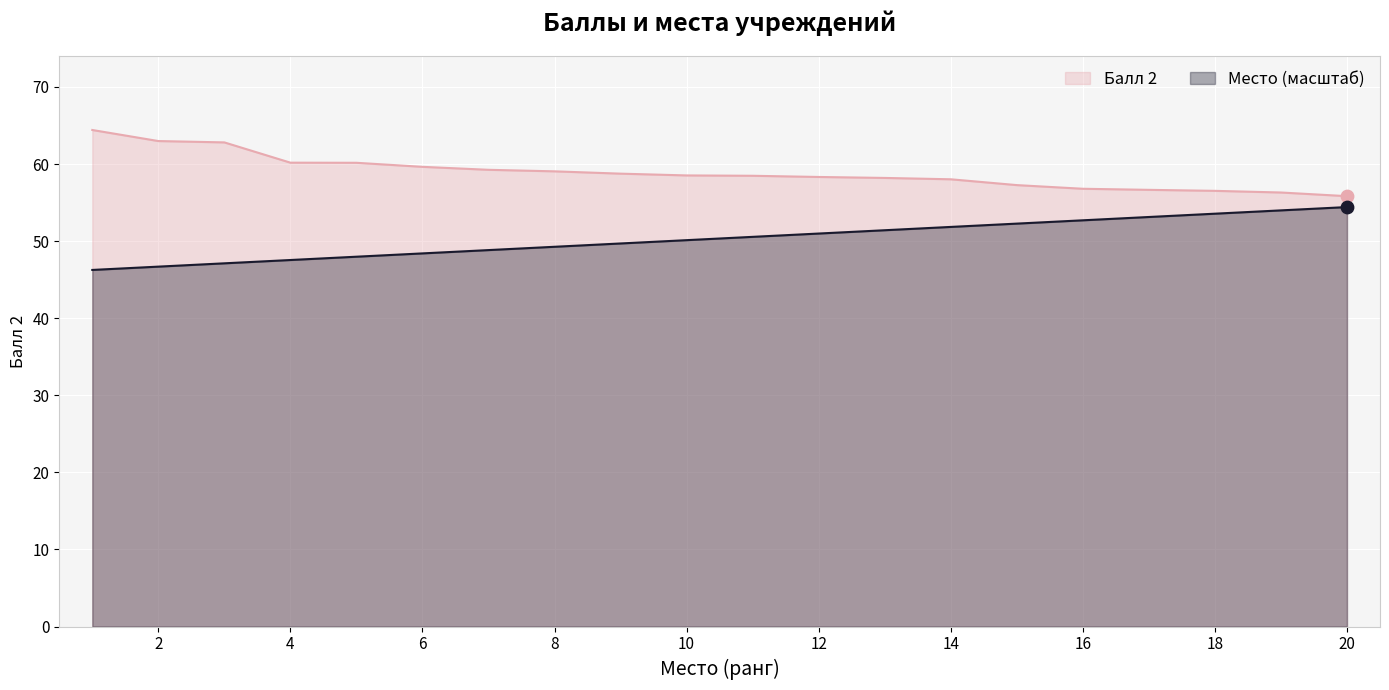

Which series contains the lowest Y value?

Место